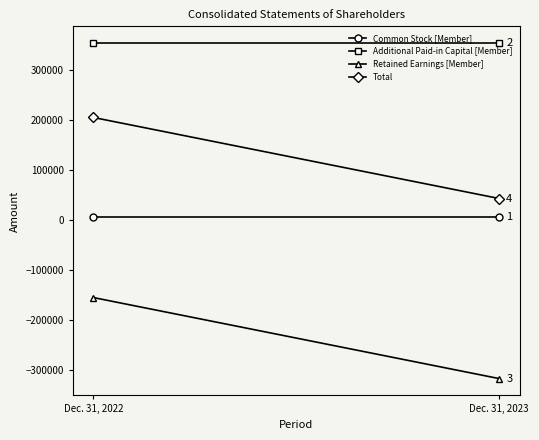

What is the minimum value shown in the chart?

-317724